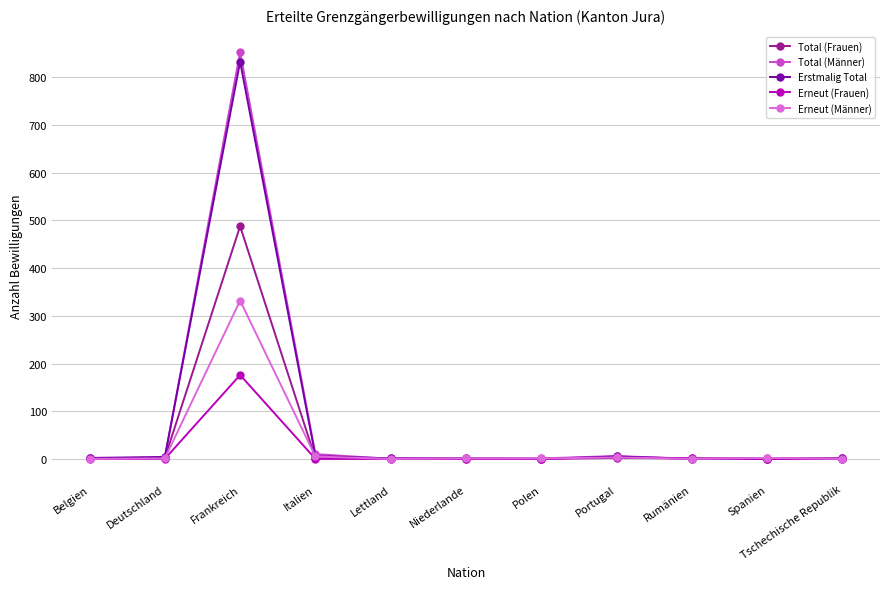

What is the difference between the maximum and second lowest values in the Total (Männer) series?

853